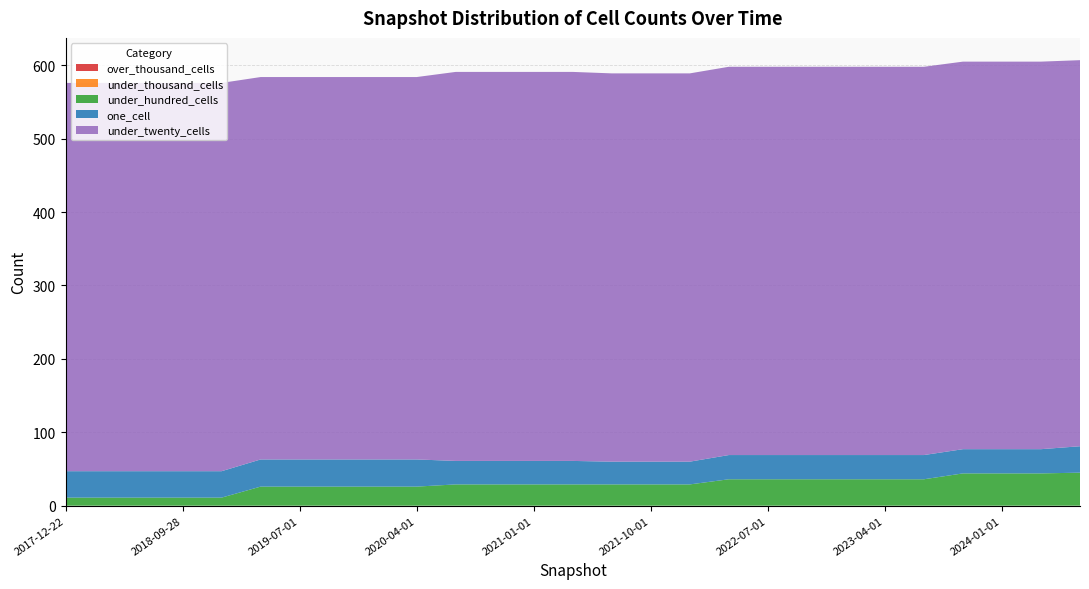

Reading left to right, extract all data points from this chart.

one_cell: 36	36	36	36	36	37	37	37	37	37	32	32	32	32	31	31	31	33	33	33	33	33	33	33	33	33	36
under_twenty_cells: 529	529	529	529	529	521	521	521	521	521	530	530	530	530	529	529	529	529	529	529	529	529	529	528	528	528	526
under_hundred_cells: 11	11	11	11	11	26	26	26	26	26	29	29	29	29	29	29	29	36	36	36	36	36	36	44	44	44	45
under_thousand_cells: 0	0	0	0	0	0	0	0	0	0	0	0	0	0	0	0	0	0	0	0	0	0	0	0	0	0	0
over_thousand_cells: 0	0	0	0	0	0	0	0	0	0	0	0	0	0	0	0	0	0	0	0	0	0	0	0	0	0	0